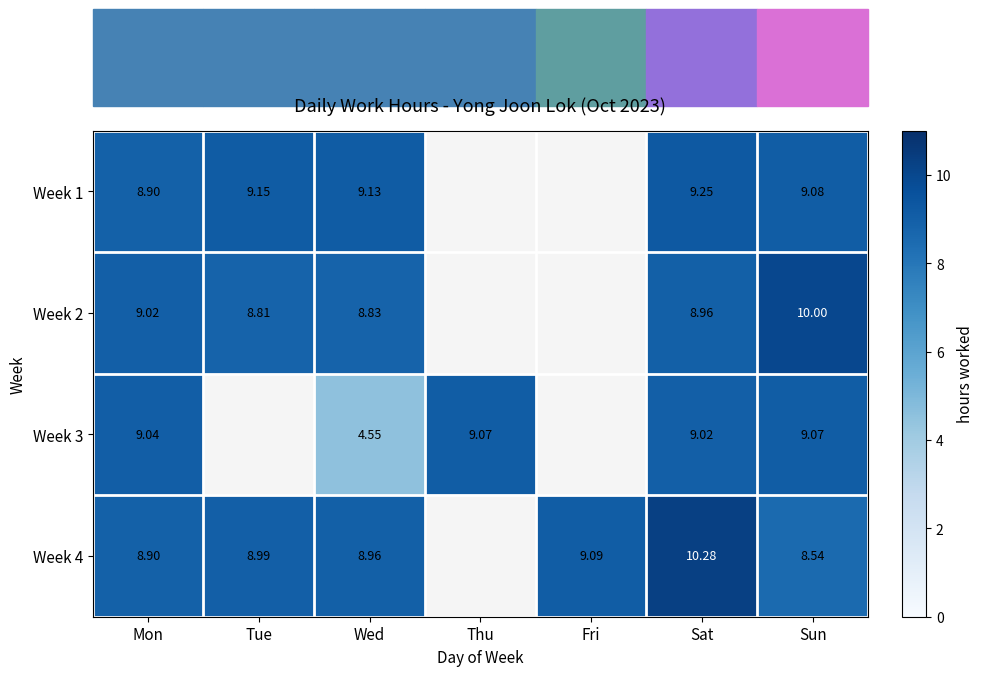

At which label does Week 2 first exceed 9?

Mon